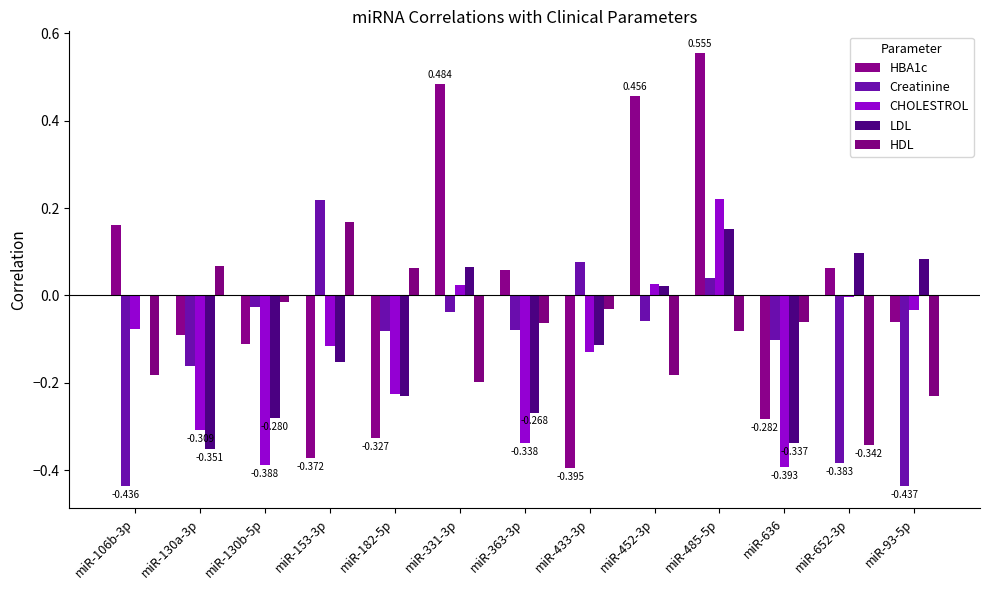

Read the HBA1c value at miR-485-5p.

0.6